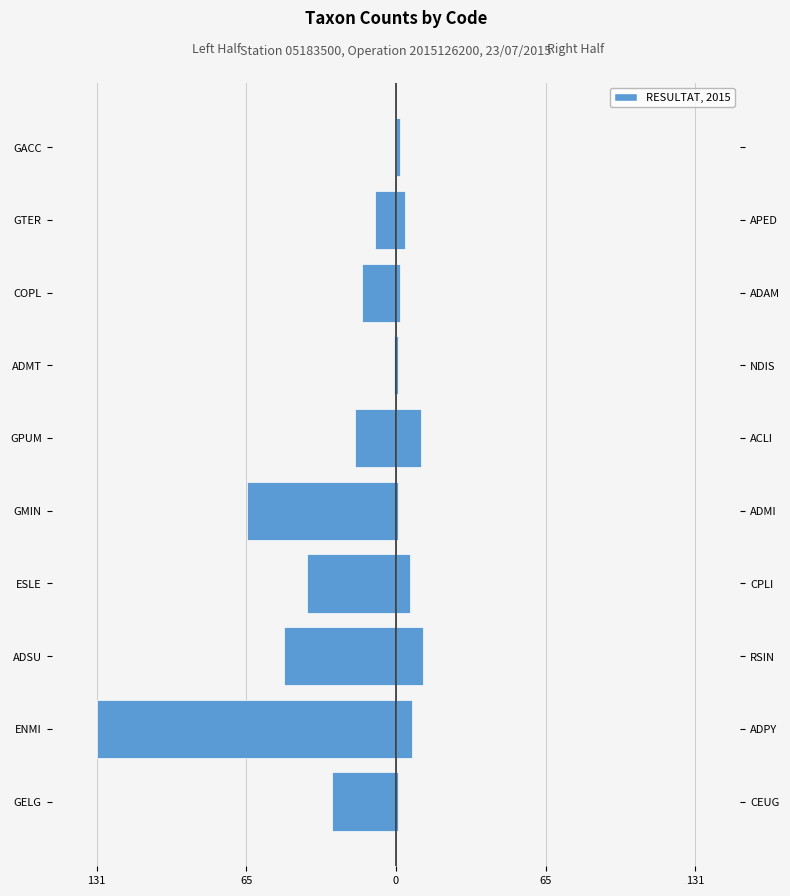

The Right Half series shows 1 at GTER. True or false?

False